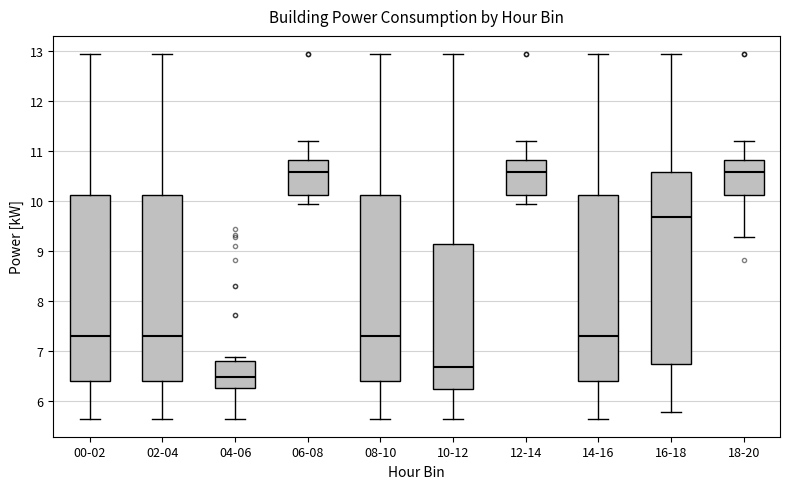

Where does the upper whisker of the box for 18-20 end on the y-axis? The values are not printed on the chart, so give them approximately, as read against the axis.

11.2